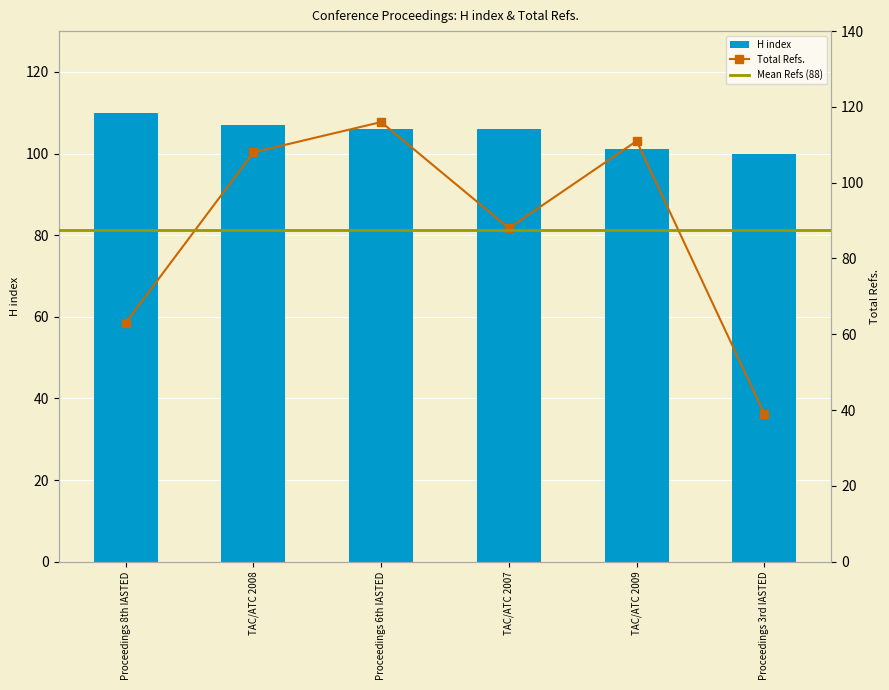

Read the Total Refs. value at TAC/ATC 2009, to the nearest 5.

110